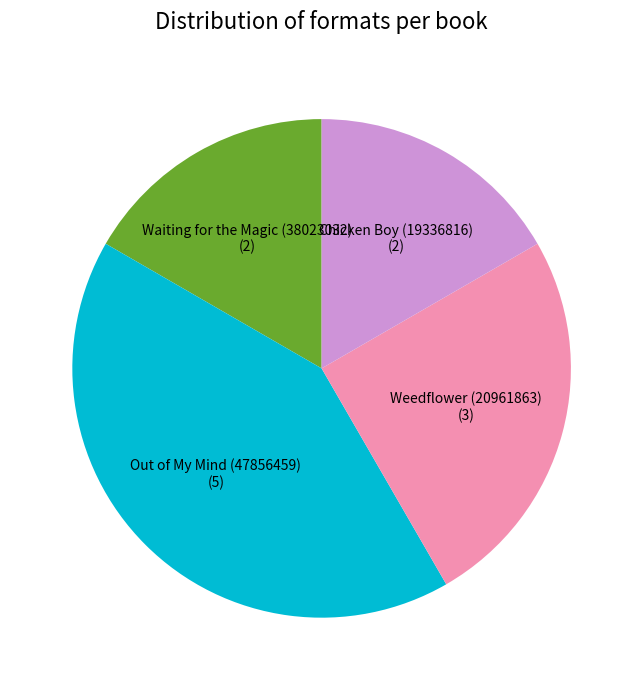

The Waiting for the Magic (38023032) (2) slice represents 17% of the pie. True or false?

True